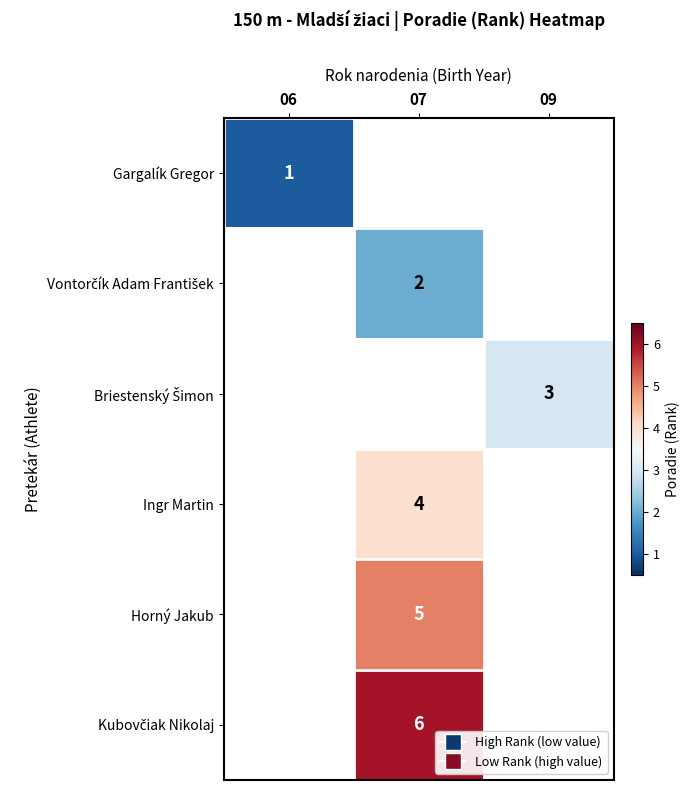

The Horný Jakub series shows 5 at 07. True or false?

True